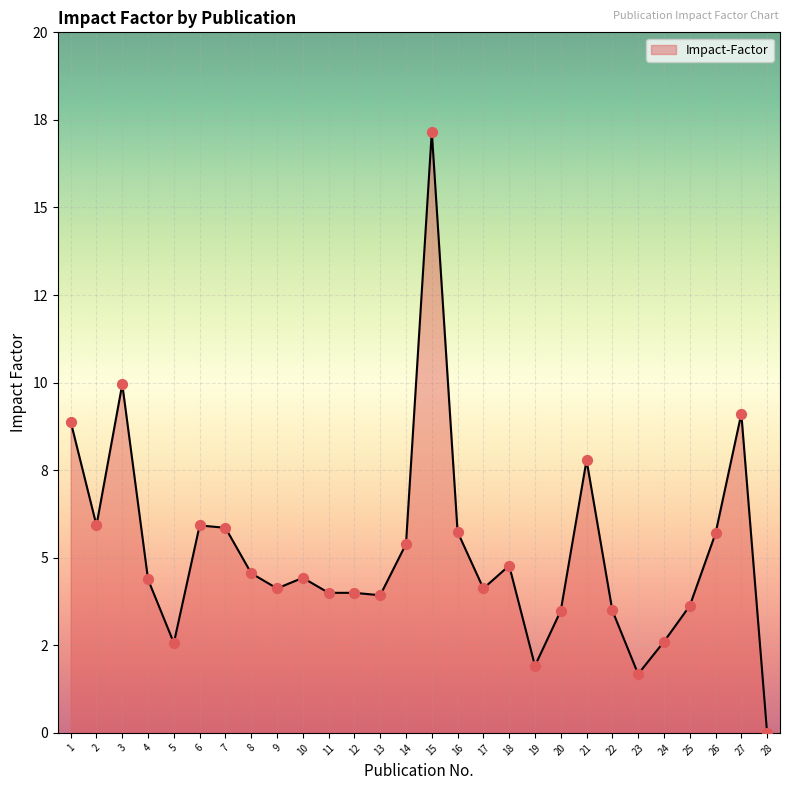

What is the ratio of the value at 16 to the value at 5?

2.2